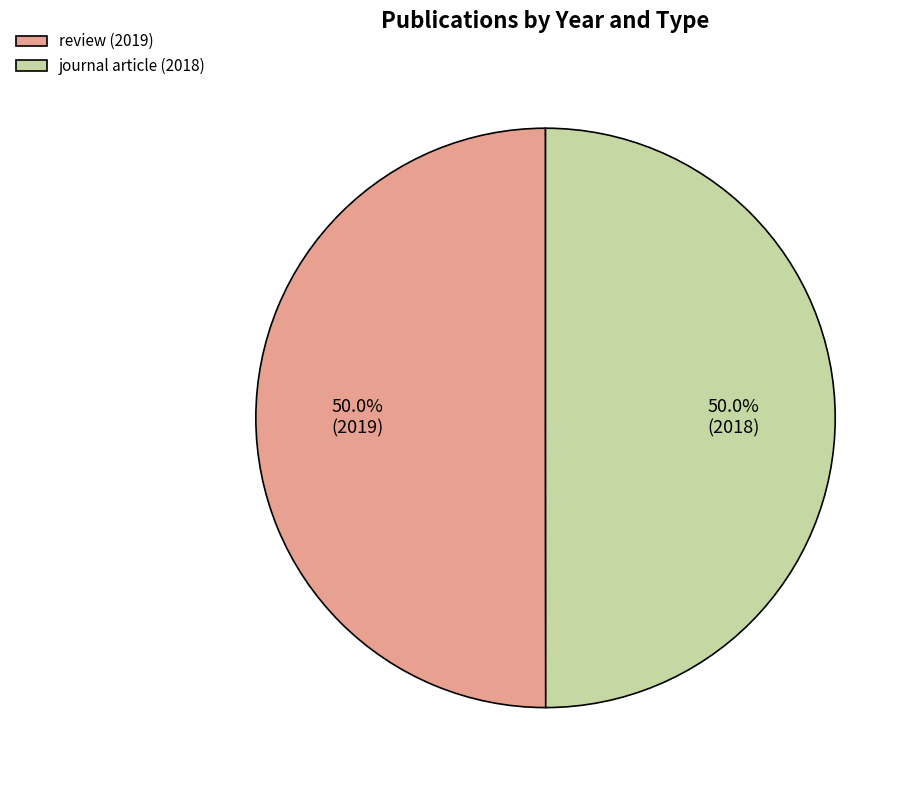

Approximately how many times larger is the value at journal article (2018) compared to review (2019)?

1.0